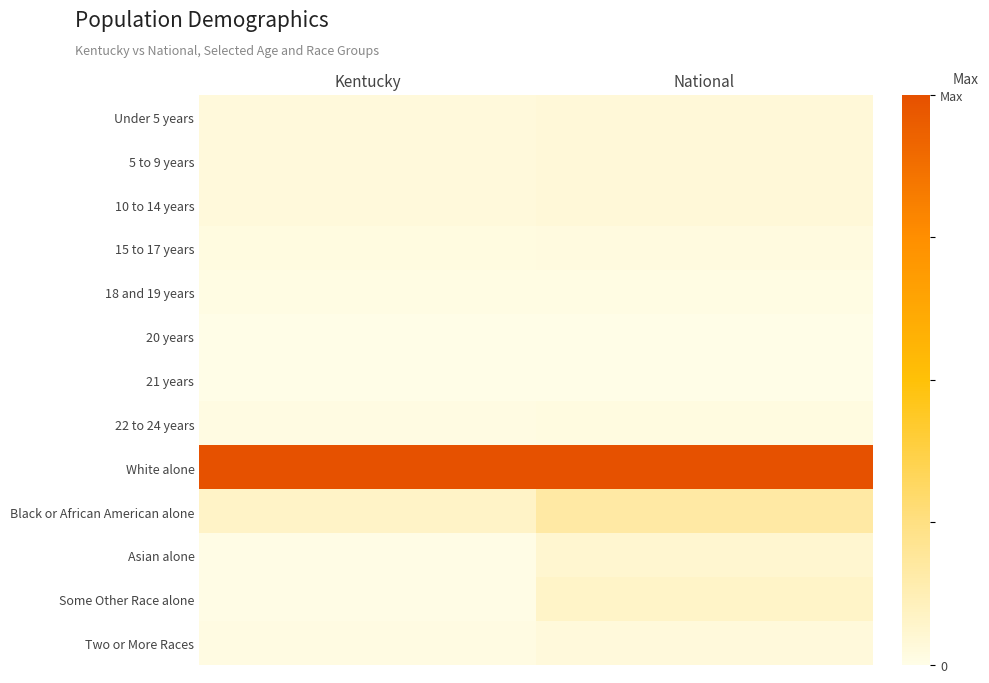

What is the total value across all series at National?

1.5